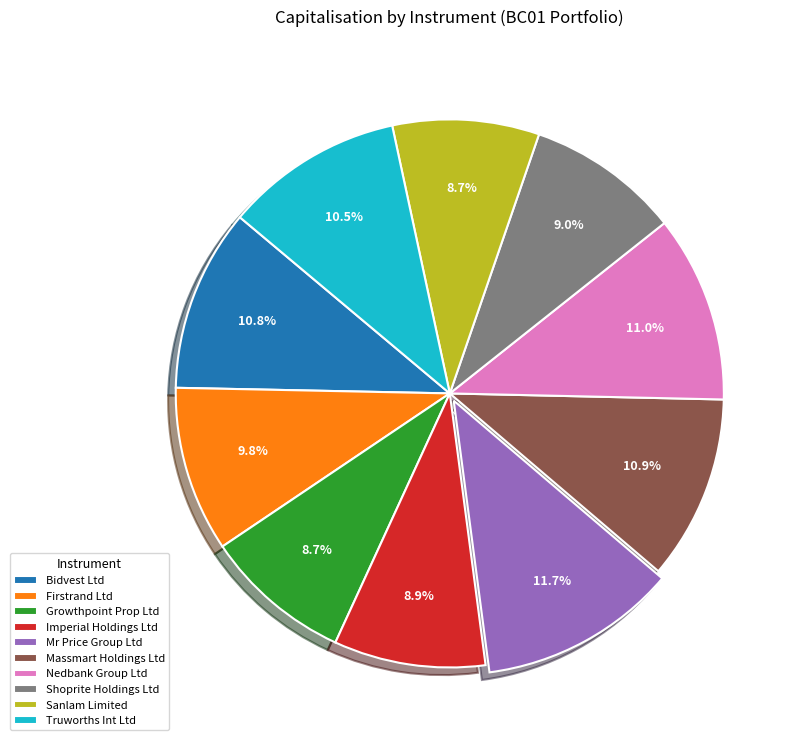

To the nearest percent, what portion does Nedbank Group Ltd represent?

11%